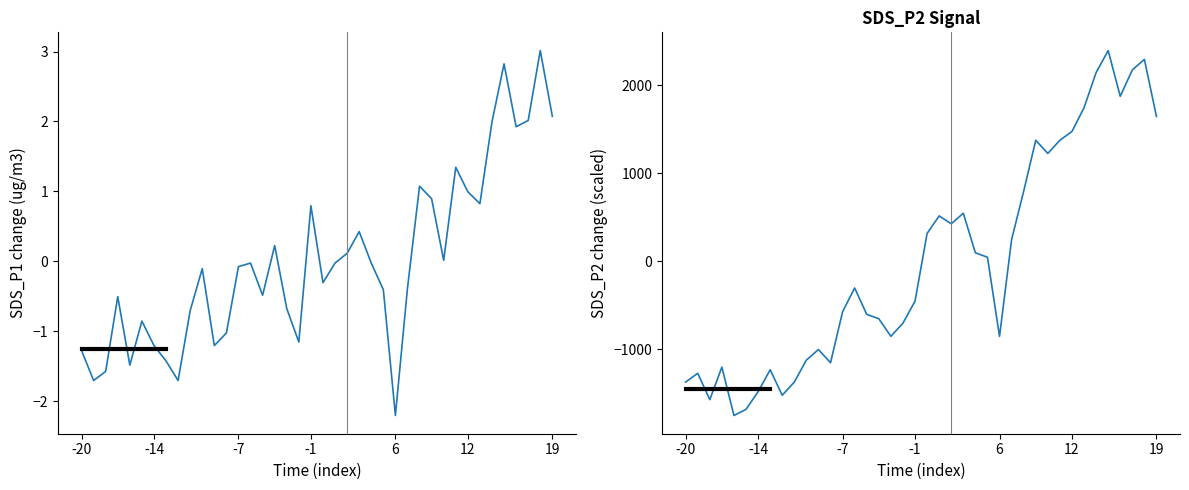

How many values in SDS_P2 are above zero?

19